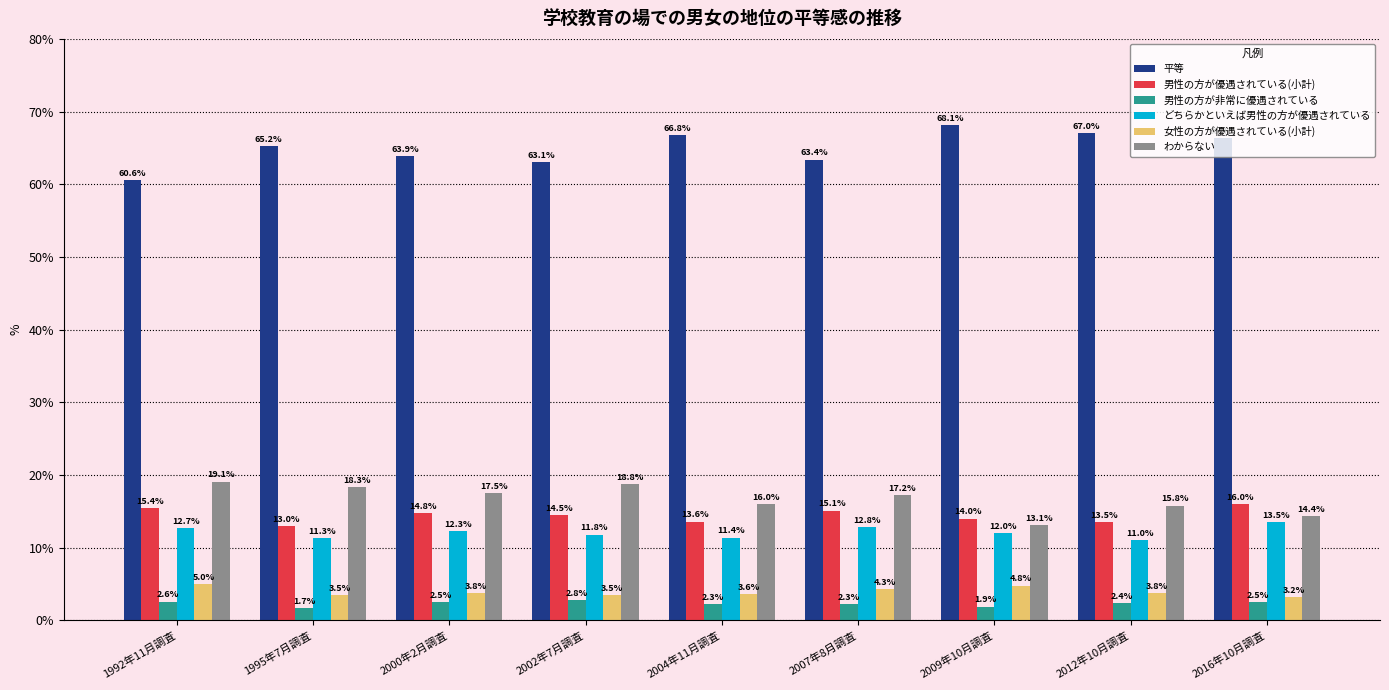

What is the average value of the わからない series?

16.7